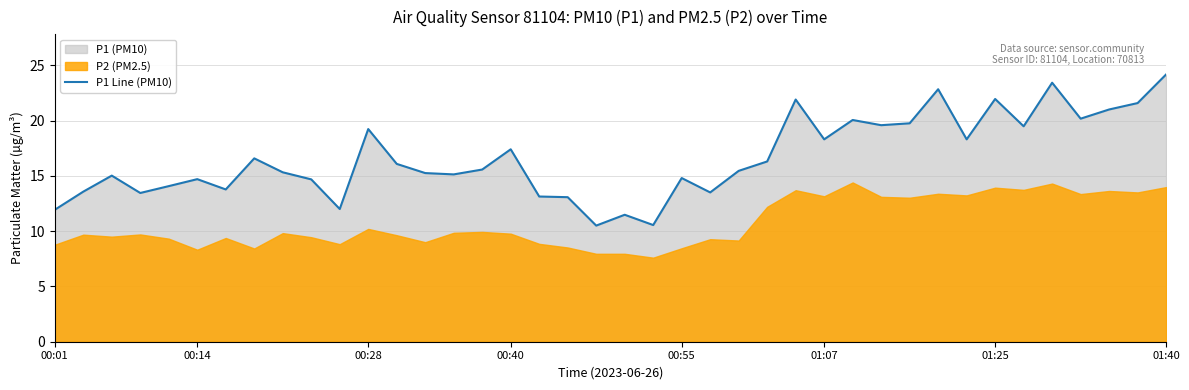

Is it true that P1 Line (PM10) equals 23.2 at 00:55?

False